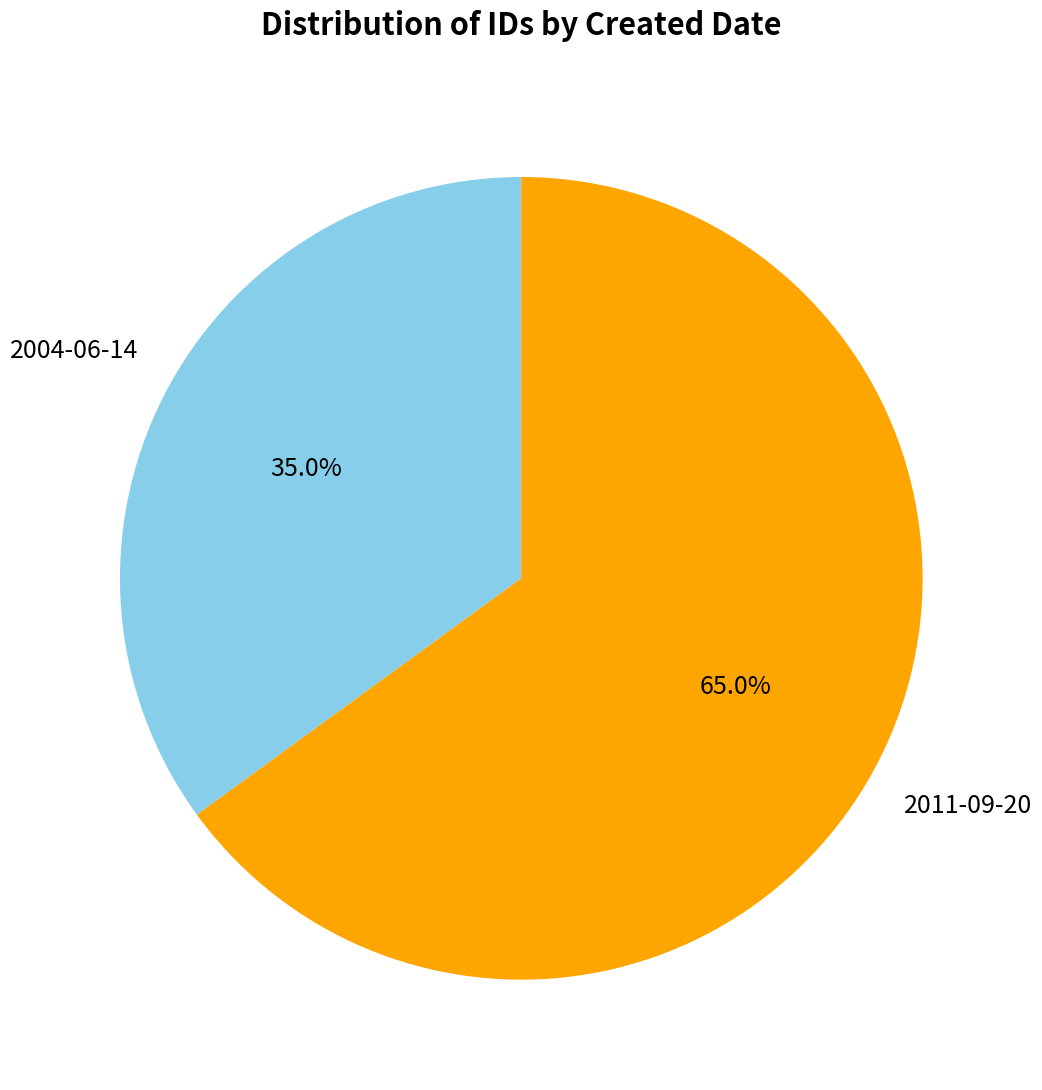

Does any single category account for the majority?

Yes